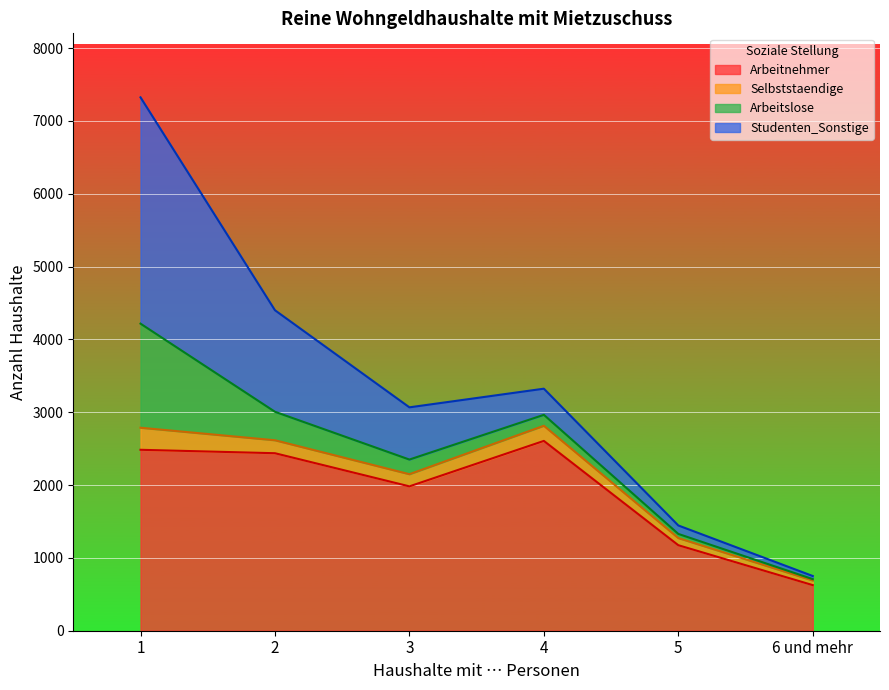

At which label does Arbeitnehmer reach its minimum?

6 und mehr